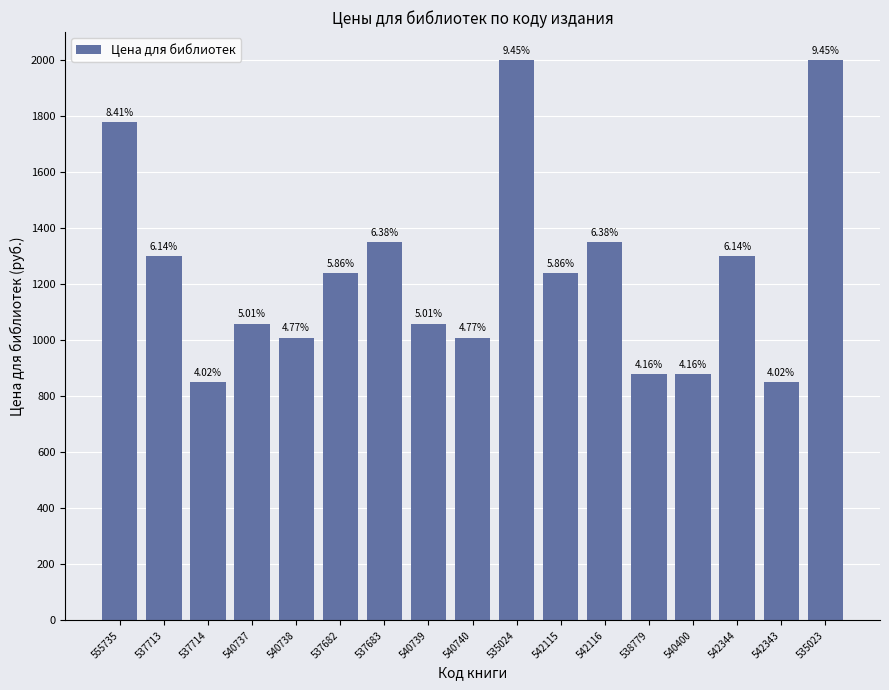

What is the difference between the values at 538779 and 542116?

470